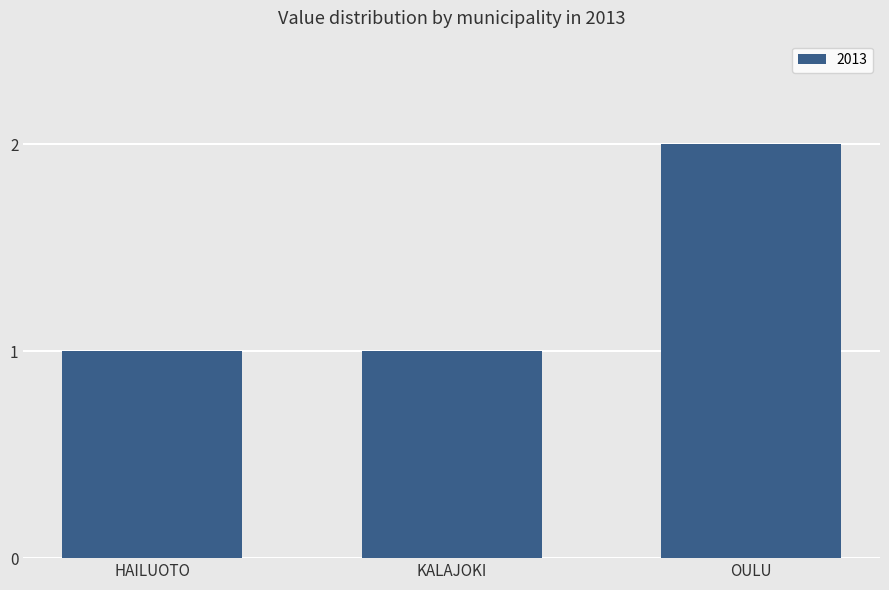

What is the sum of all values?

4